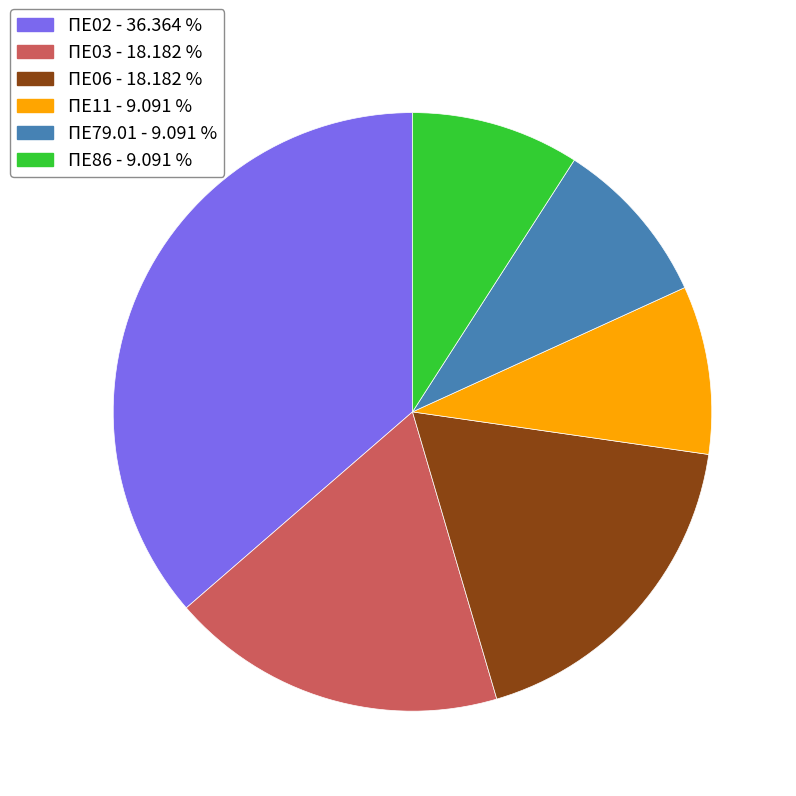

The ΠΕ03 slice represents 18% of the pie. True or false?

True